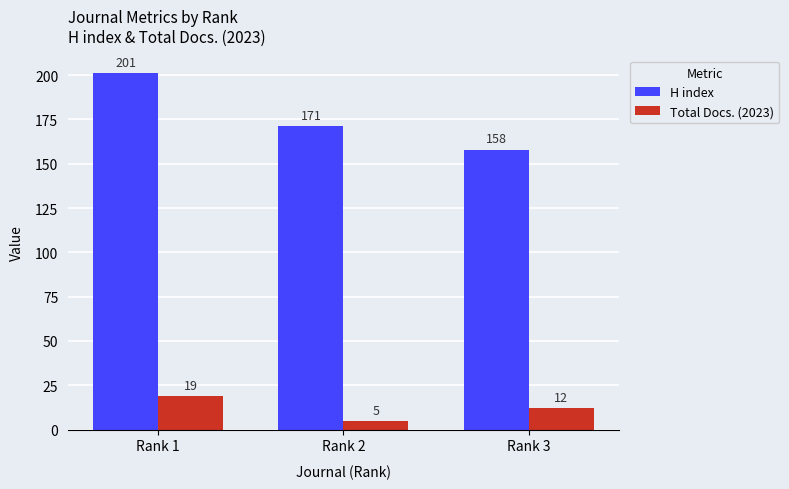

The H index series shows 158 at Rank 3. True or false?

True